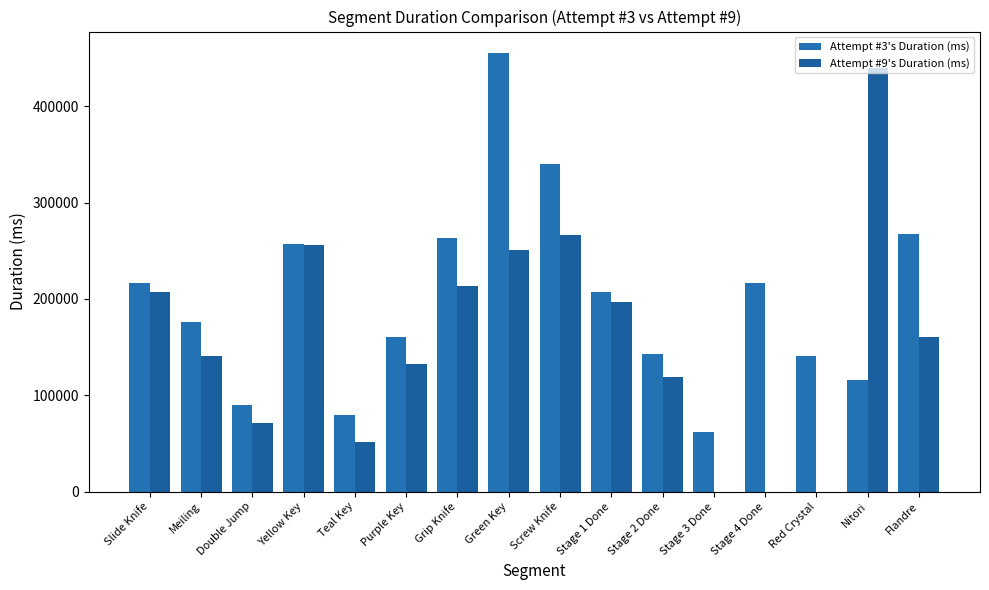

Reading right to left, transcribe all the data shown in this chart.

Attempt #3's Duration (ms): 267313	115505	140193	216380	61834	142735	207184	339591	454803	262798	160188	79207	257476	90238	176456	216839
Attempt #9's Duration (ms): 160827	439363	0	0	0	118558	197259	265991	251204	212998	132764	51295	255529	70906	140219	206994